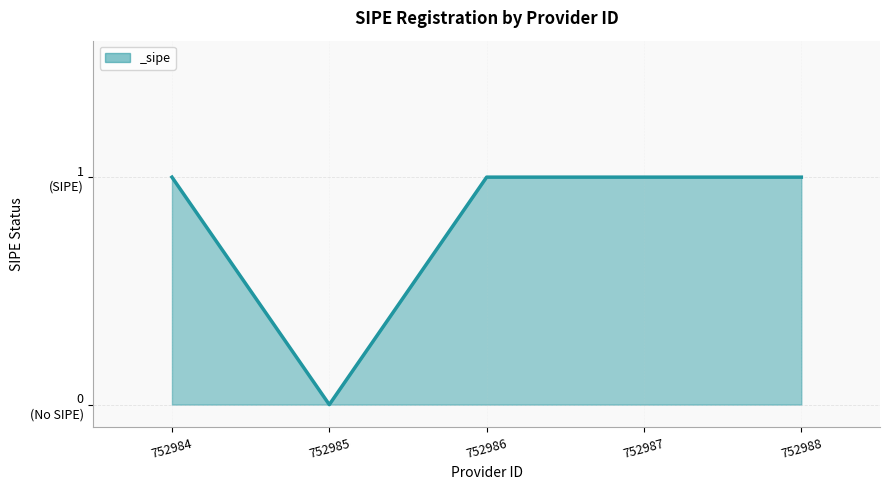

Does the chart have visible grid lines?

Yes